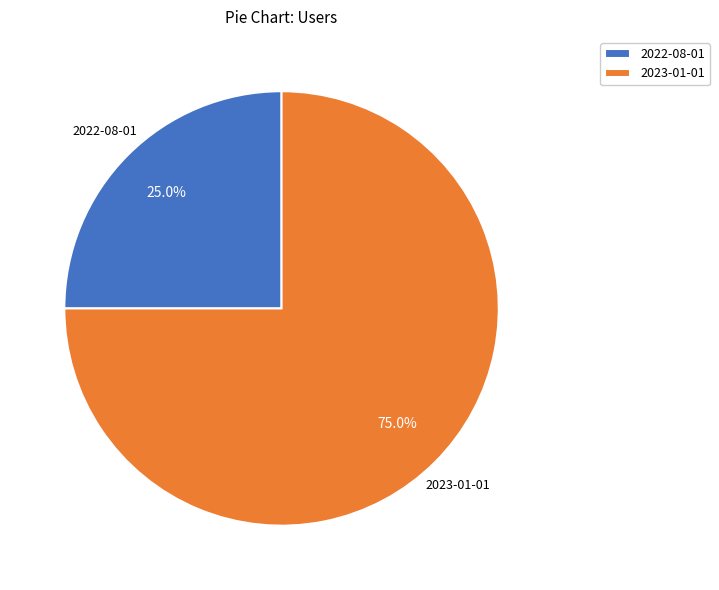

How many segments does this pie chart have?

2